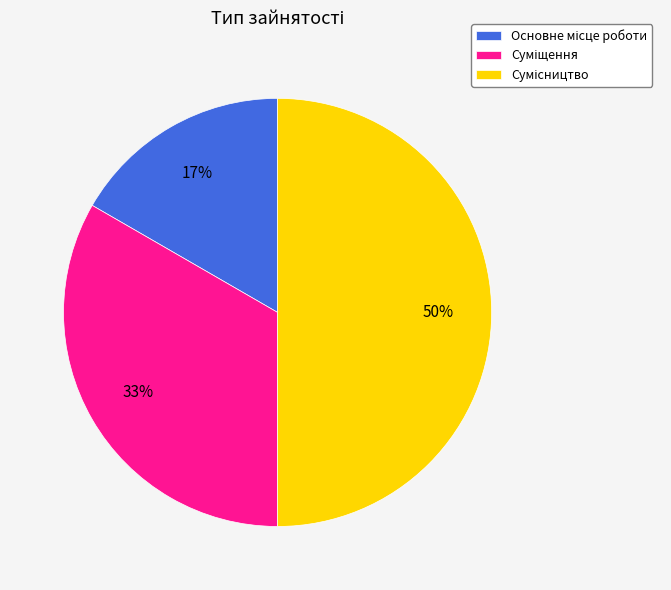

To the nearest percent, what is the difference between the largest and smallest slice percentages?

33%